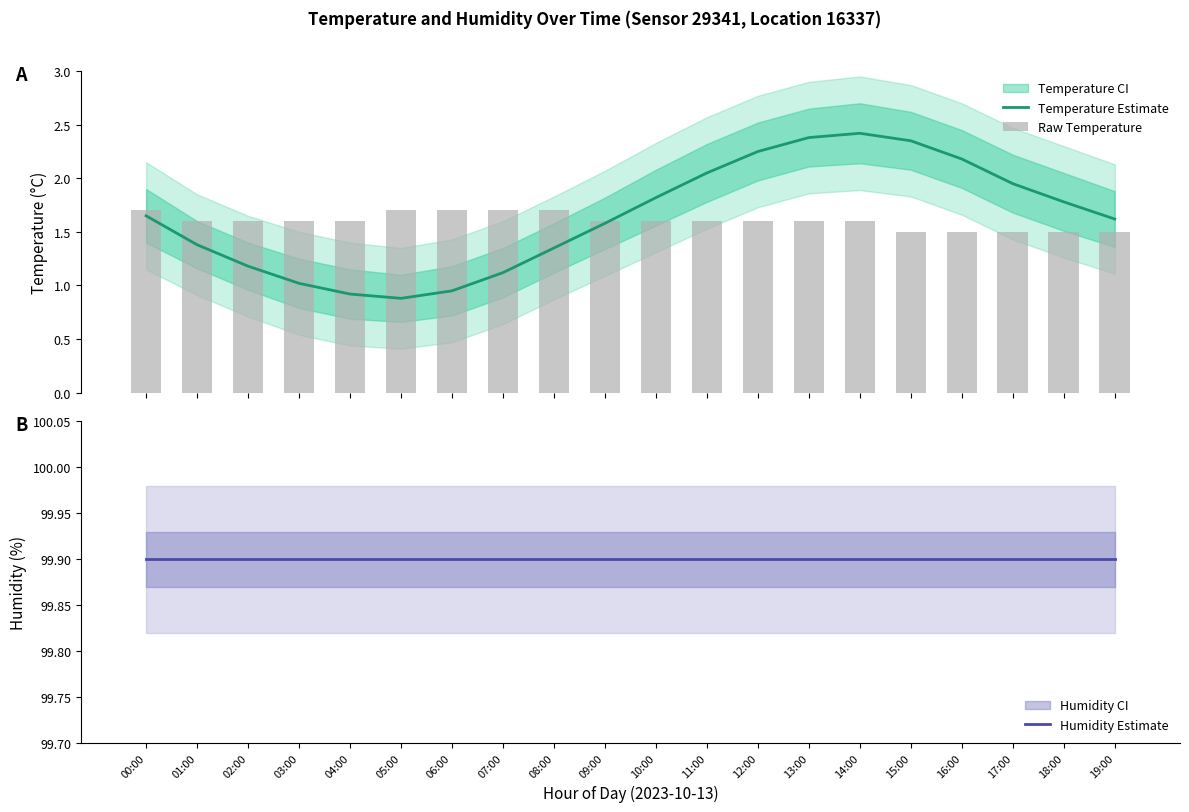

What is the value of the Temperature Estimate bar at the 20th from the left?

1.6